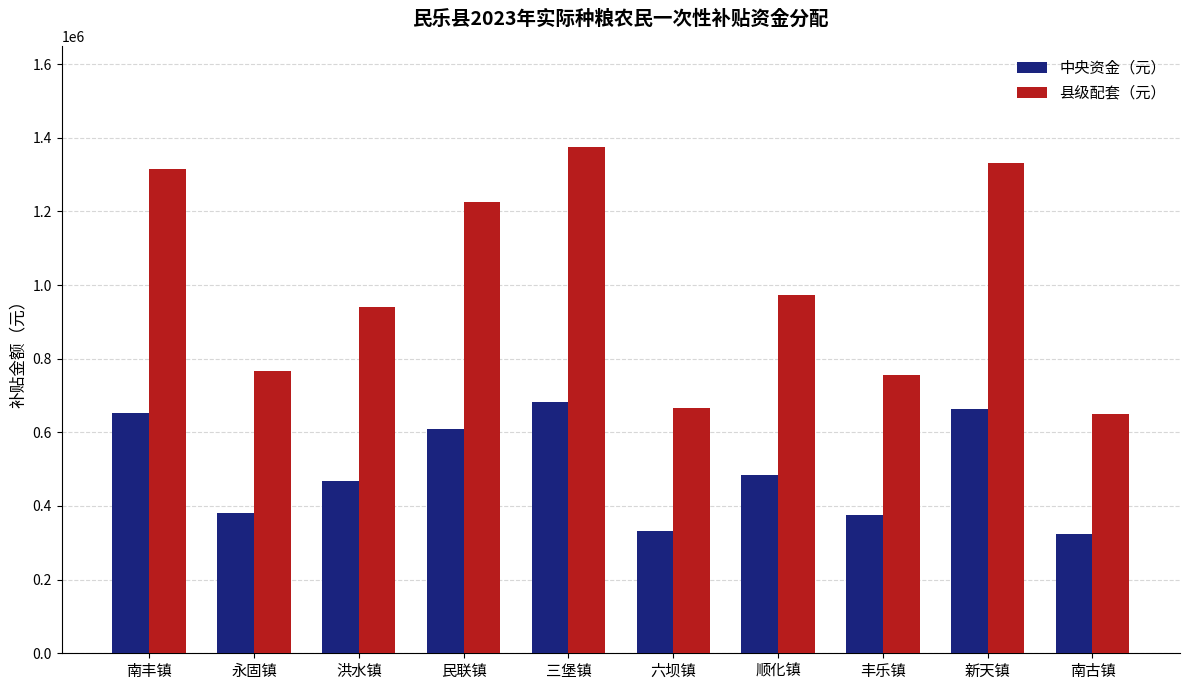

What is the minimum value for 县级配套（元）?

650545.6